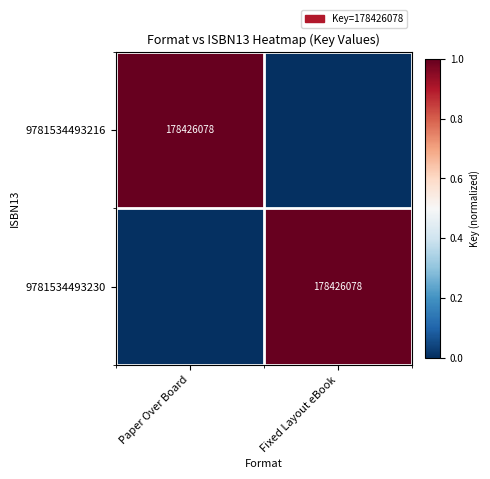

Is it true that 9781534493216 equals 261294264 at Paper Over Board?

False